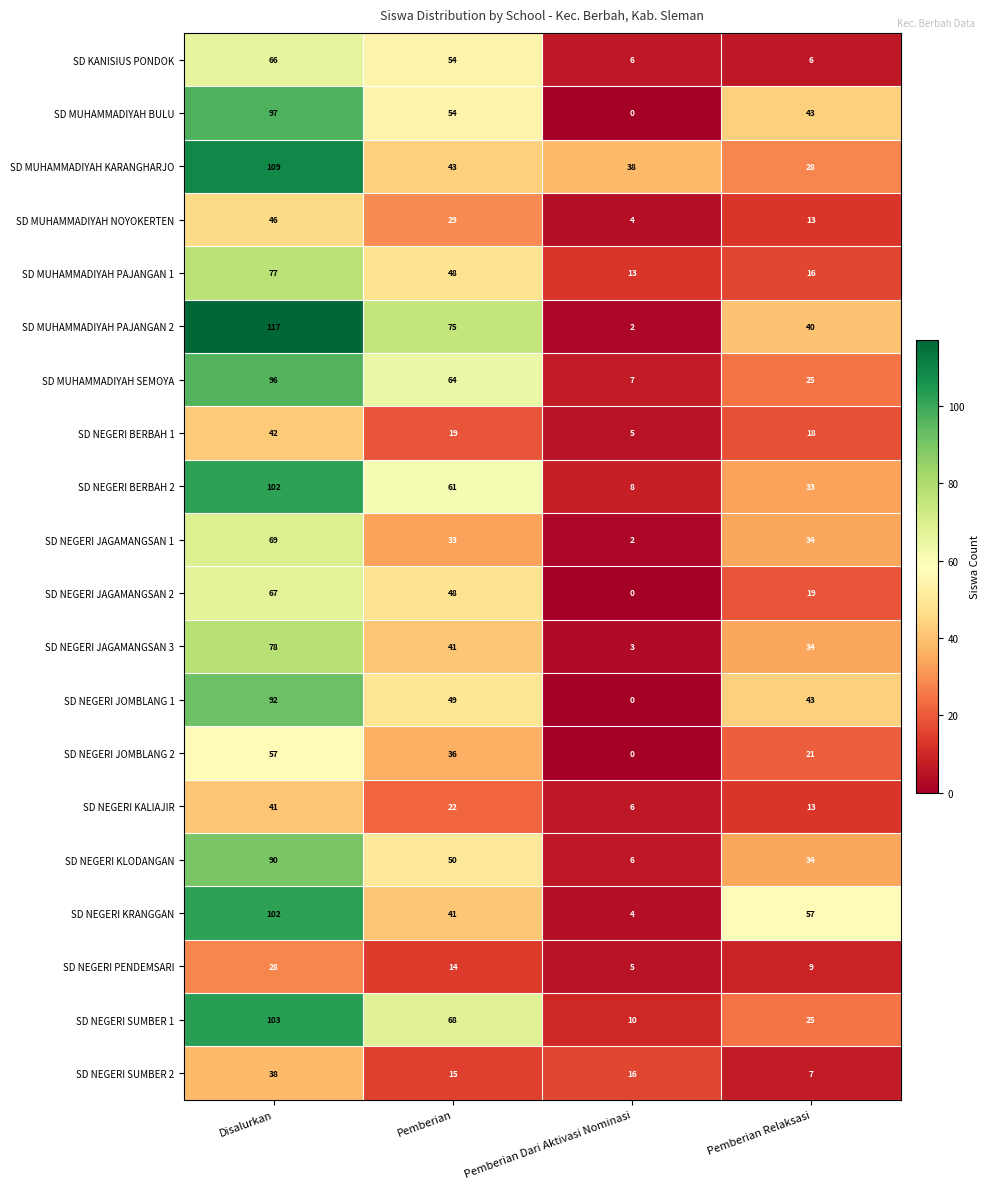

At which category is the sum across all series the highest?

Disalurkan